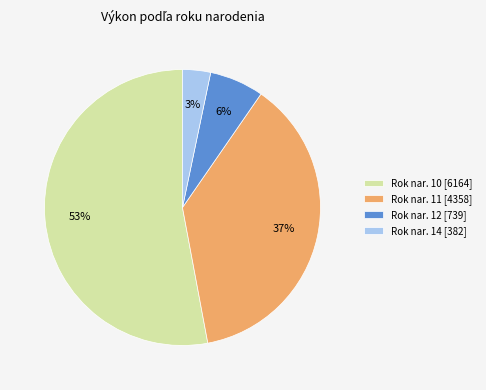

To the nearest percent, what is the average slice percentage?

25%